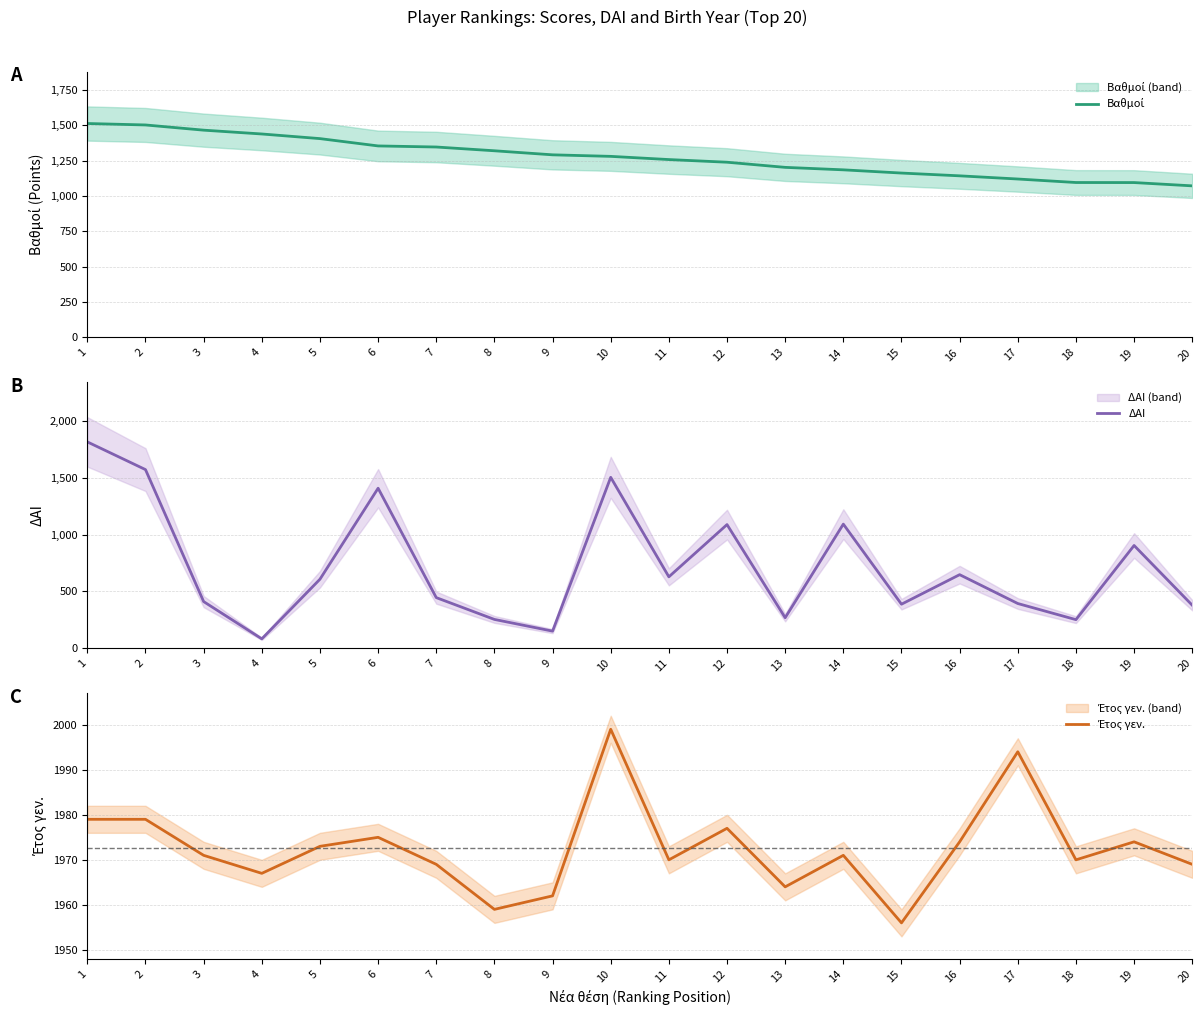

Reading left to right, what are all the values shown in this chart?

Βαθμοί: 1=1512.2	2=1502.0	3=1465.2	4=1438.2	5=1405.5	6=1353.8	7=1346.1	8=1319.5	9=1290.9	10=1280.0	11=1257.4	12=1238.6	13=1202.2	14=1184.8	15=1162.0	16=1142.4	17=1119.9	18=1095.1	19=1094.8	20=1071.5
ΔΑΙ: 1=1816.0	2=1572.0	3=410.0	4=82.0	5=607.0	6=1408.0	7=445.0	8=253.0	9=150.0	10=1504.0	11=628.0	12=1088.0	13=268.0	14=1092.0	15=387.0	16=647.0	17=393.0	18=251.0	19=904.0	20=378.0
Έτος γεν.: 1=1979.0	2=1979.0	3=1971.0	4=1967.0	5=1973.0	6=1975.0	7=1969.0	8=1959.0	9=1962.0	10=1999.0	11=1970.0	12=1977.0	13=1964.0	14=1971.0	15=1956.0	16=1974.0	17=1994.0	18=1970.0	19=1974.0	20=1969.0